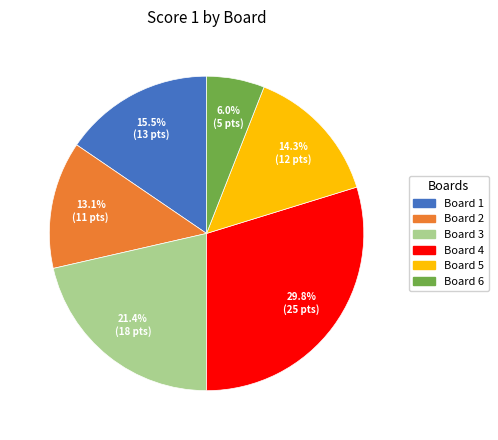

Does any single category account for the majority?

No